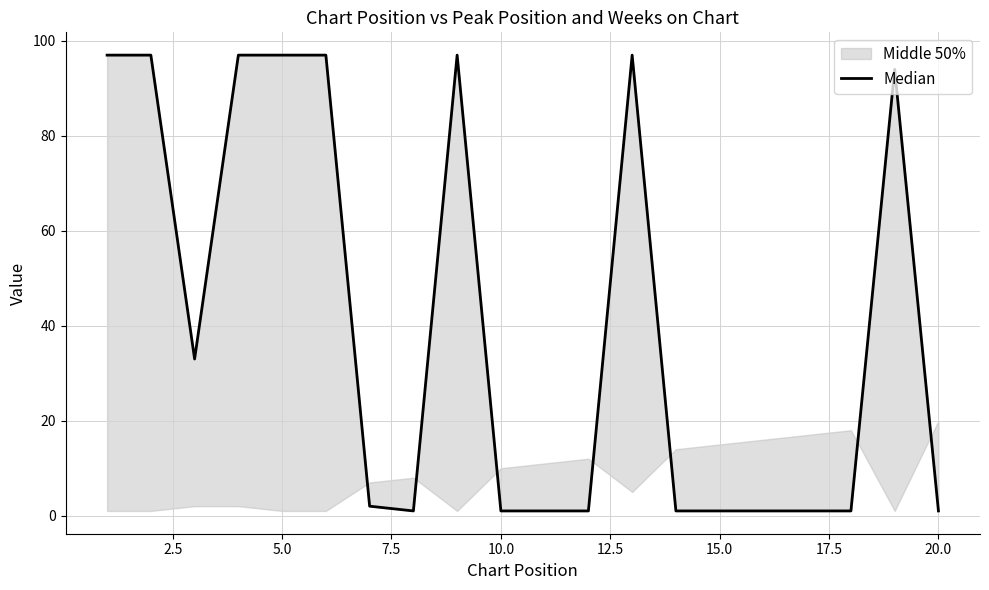

How many values are below 2?

10